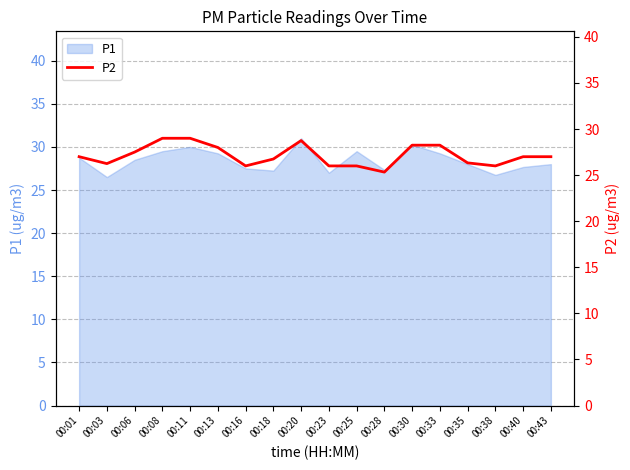

What is the difference between the maximum and minimum values?

3.7